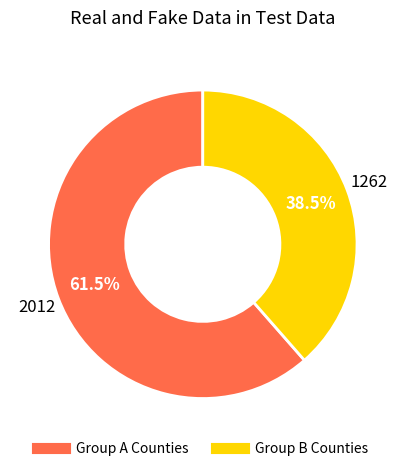

Does any single category account for the majority?

Yes